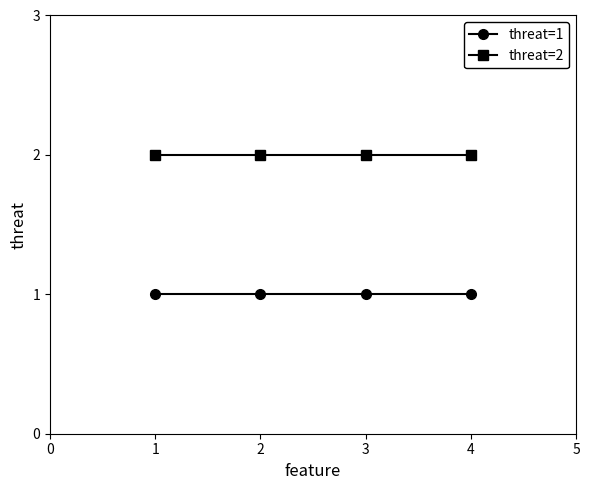

The value of threat=2 at 1 is 1. True or false?

False